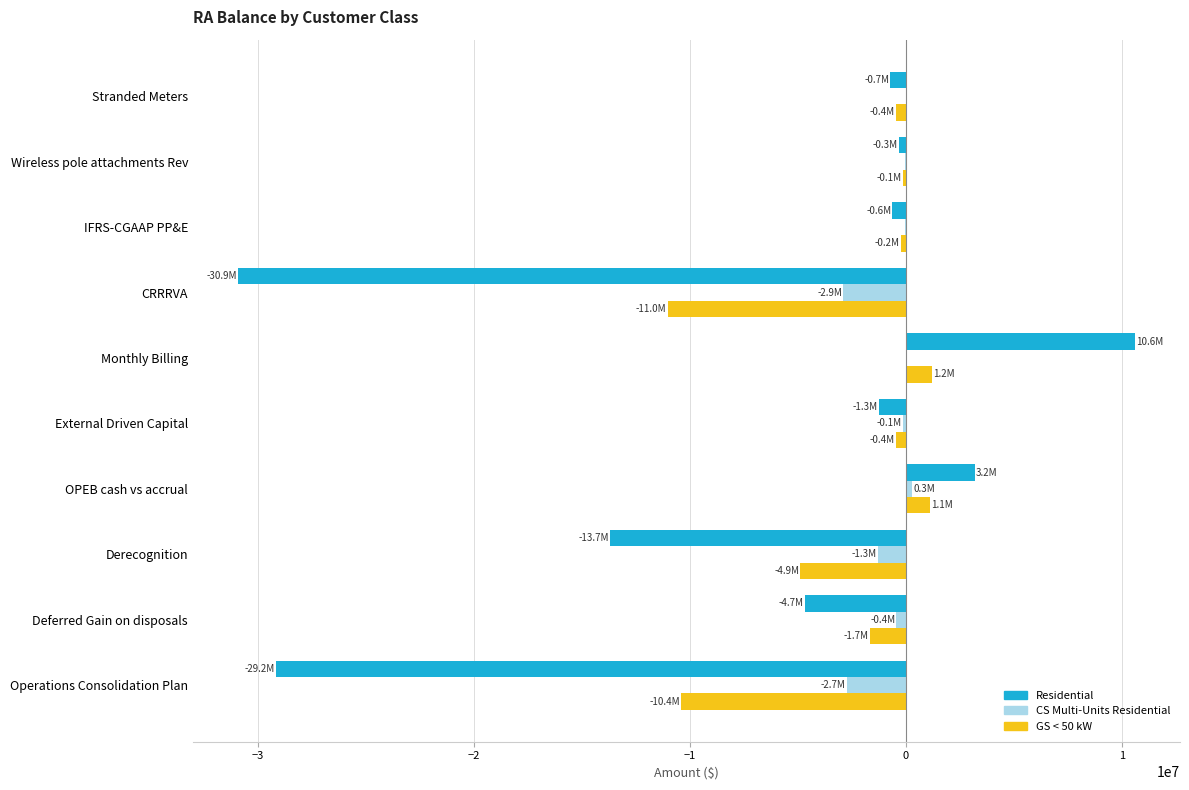

What is the sum of all Residential values?

-67556336.8